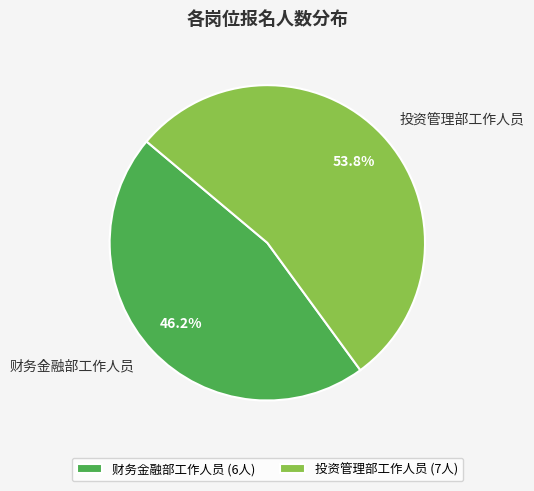

What is the majority slice?

投资管理部工作人员